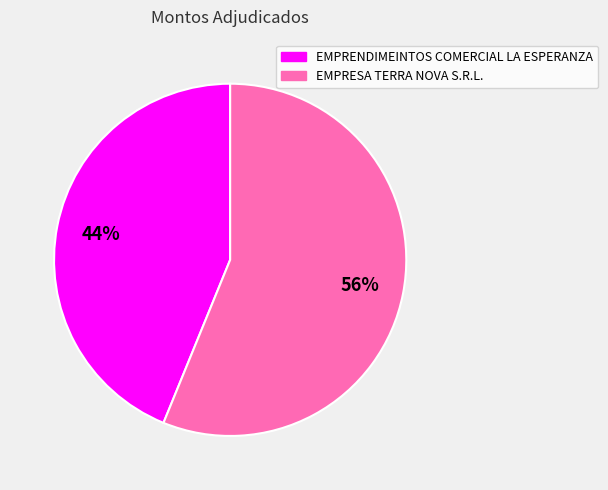

To the nearest percent, what is the combined percentage of EMPRENDIMEINTOS COMERCIAL LA ESPERANZA and EMPRESA TERRA NOVA S.R.L.?

100%